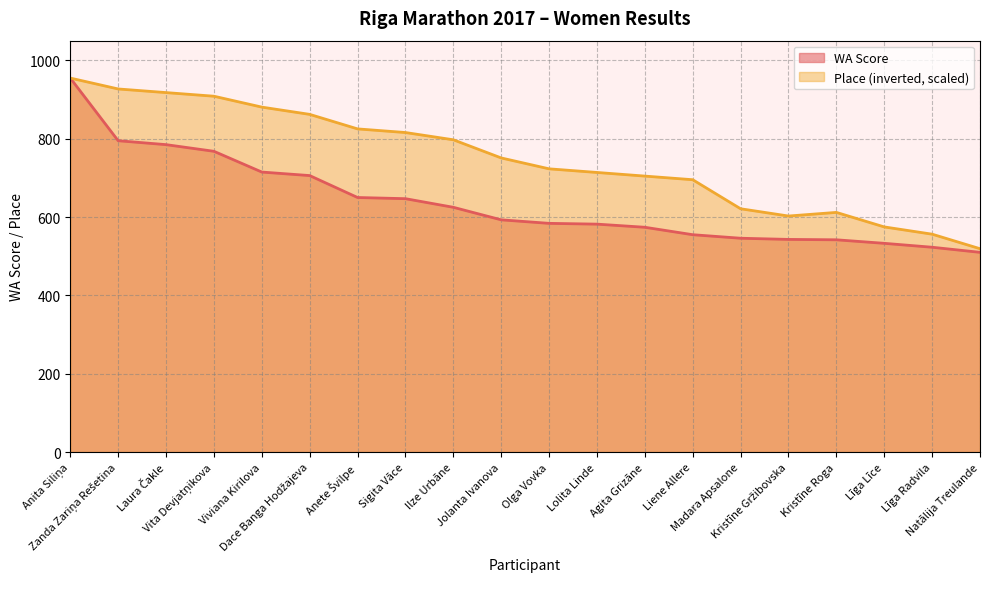

The WA Score series shows 750.6 at Kristīne Gržibovska. True or false?

False